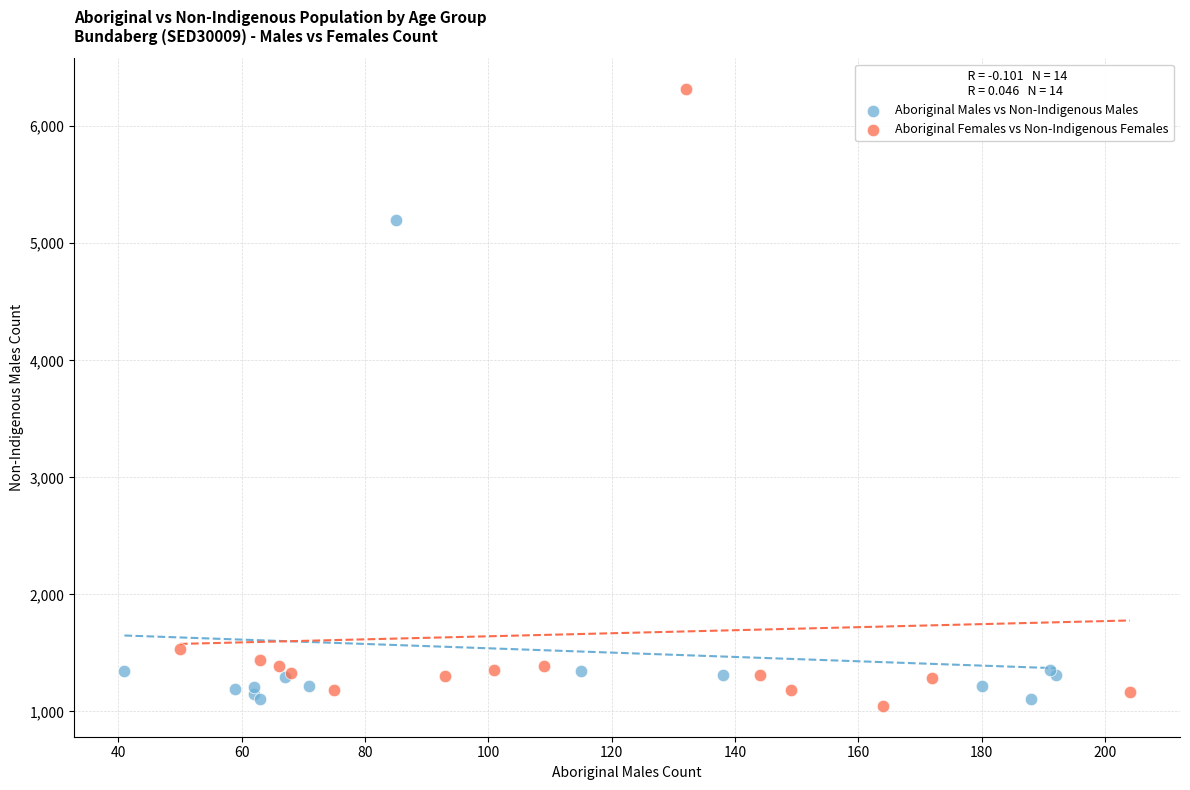

Which series has the widest spread of Y values?

Aboriginal Females vs Non-Indigenous Females